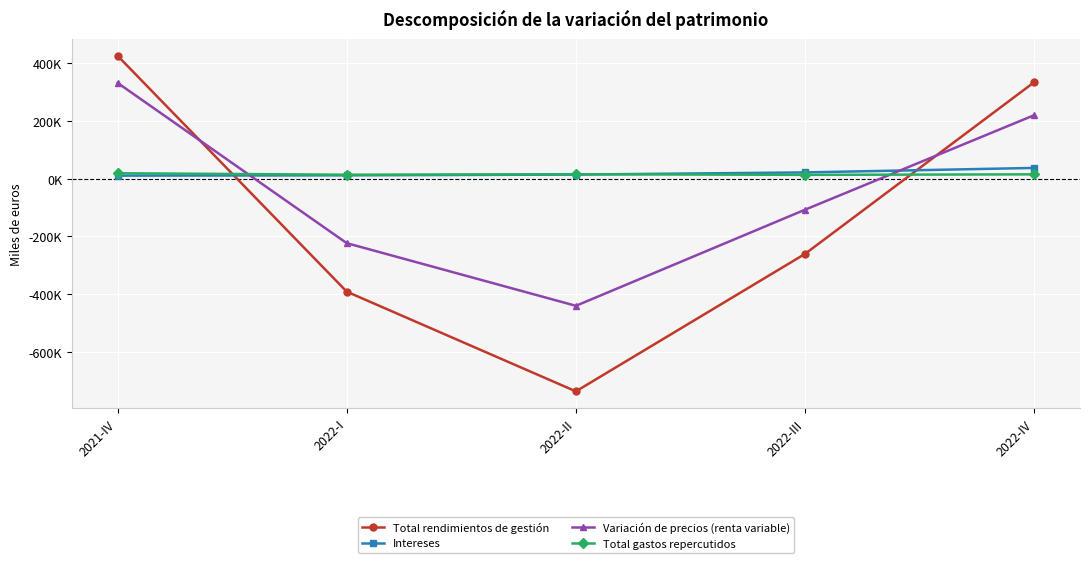

What is the difference between the second highest and minimum values in the Variación de precios (renta variable) series?

659385